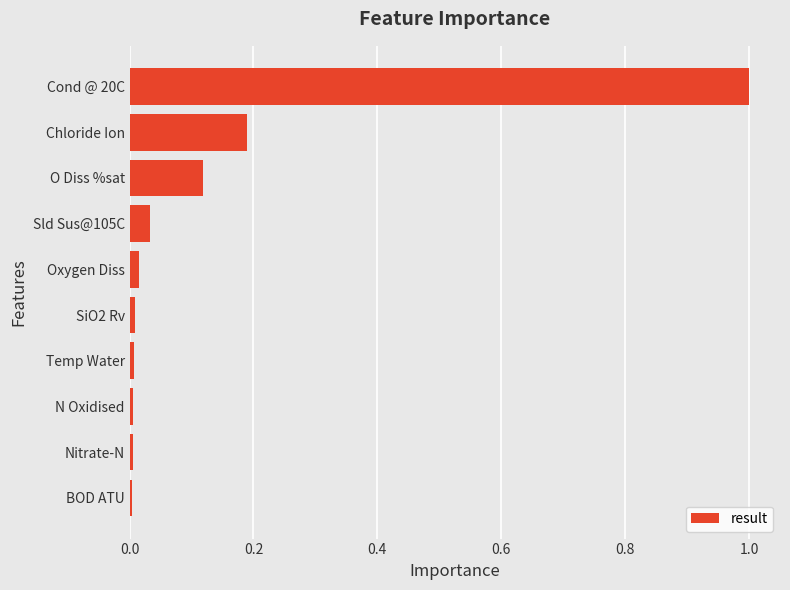

How many series are shown in this chart?

1